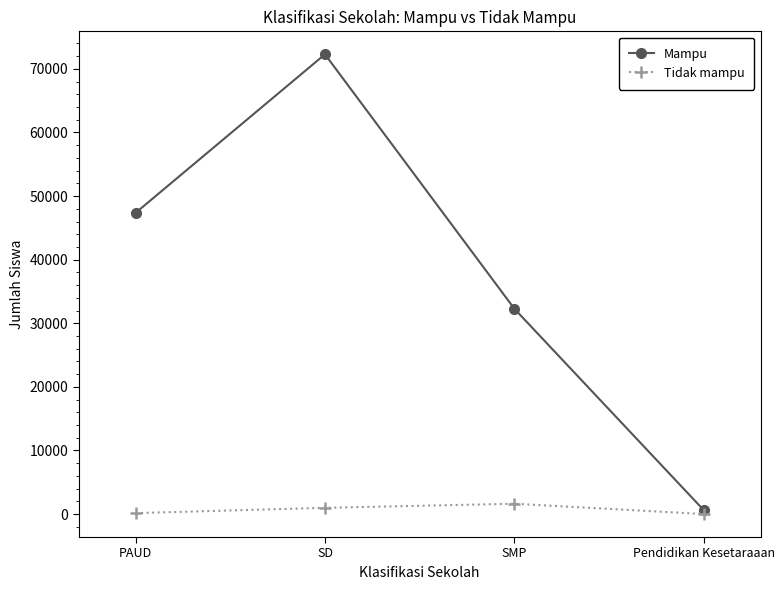

At which category is the sum across all series the highest?

SD